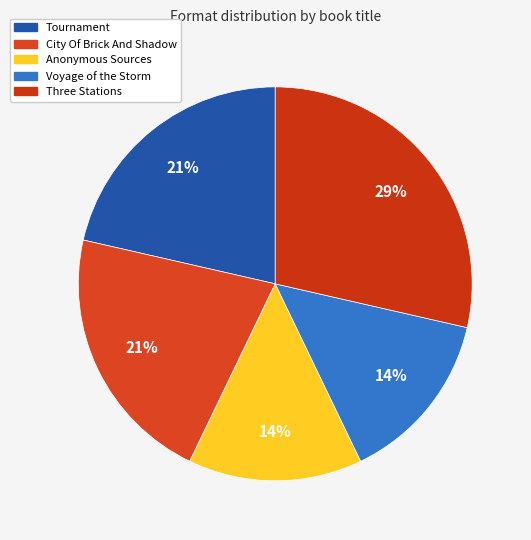

To the nearest percent, what percentage of the pie is City Of Brick And Shadow?

21%